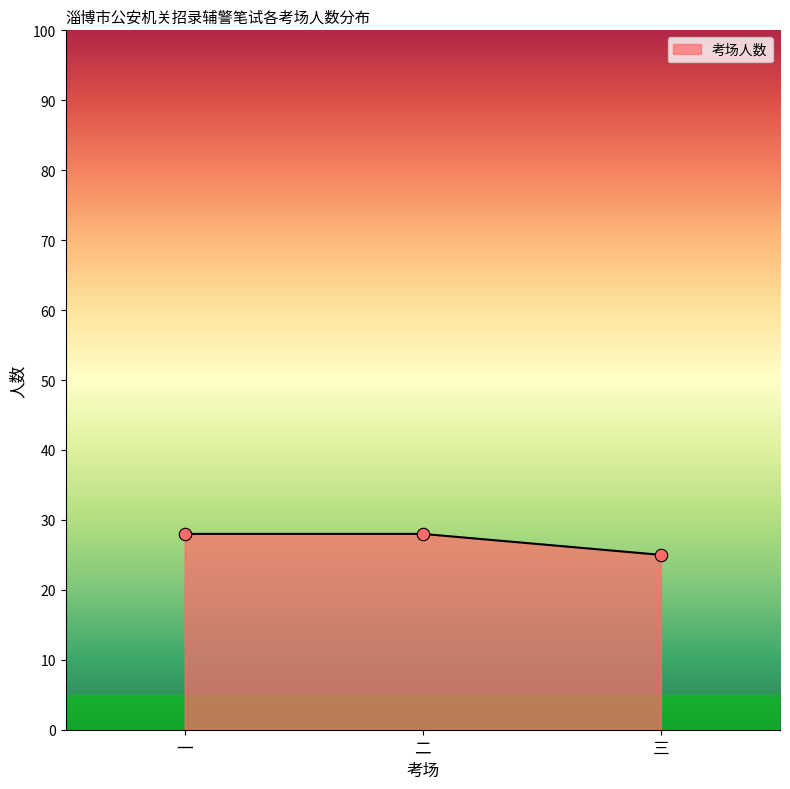

What is the ratio of the value at 一 to the value at 三?

1.1